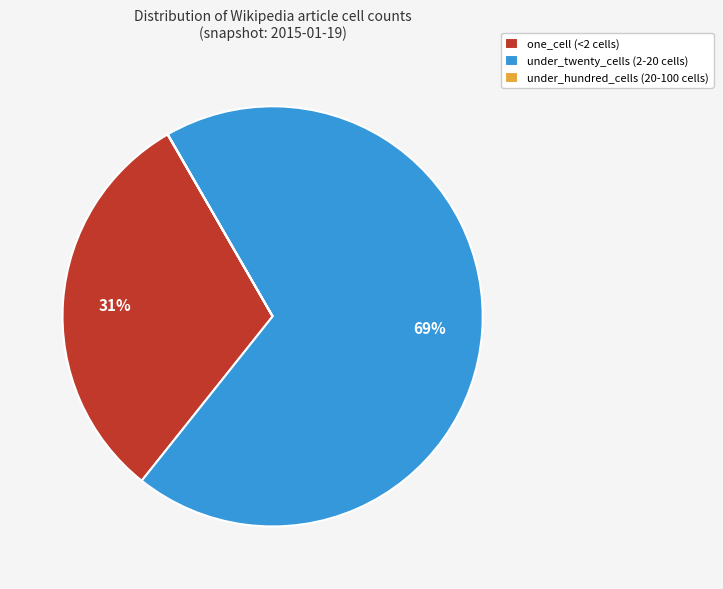

True or false: under_twenty_cells (2-20 cells) accounts for 69% of the total.

True